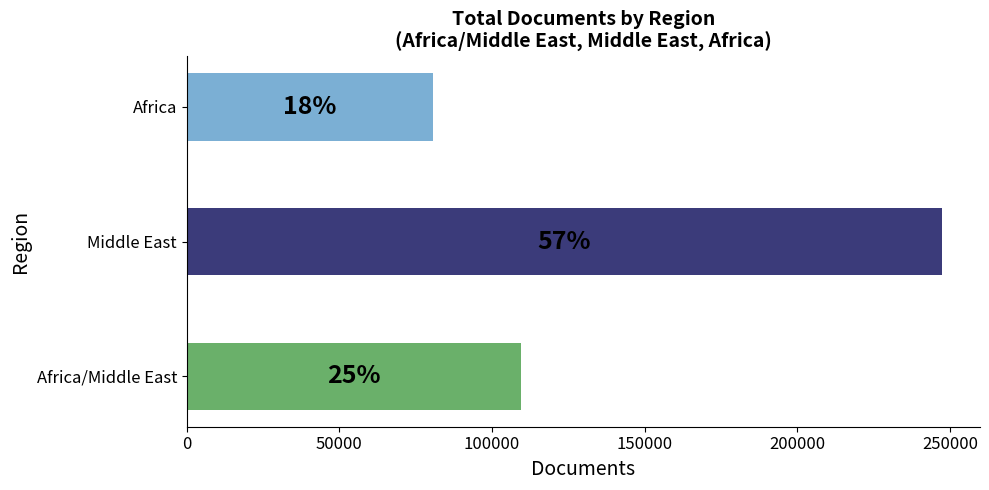

Are the bars horizontal?

Yes